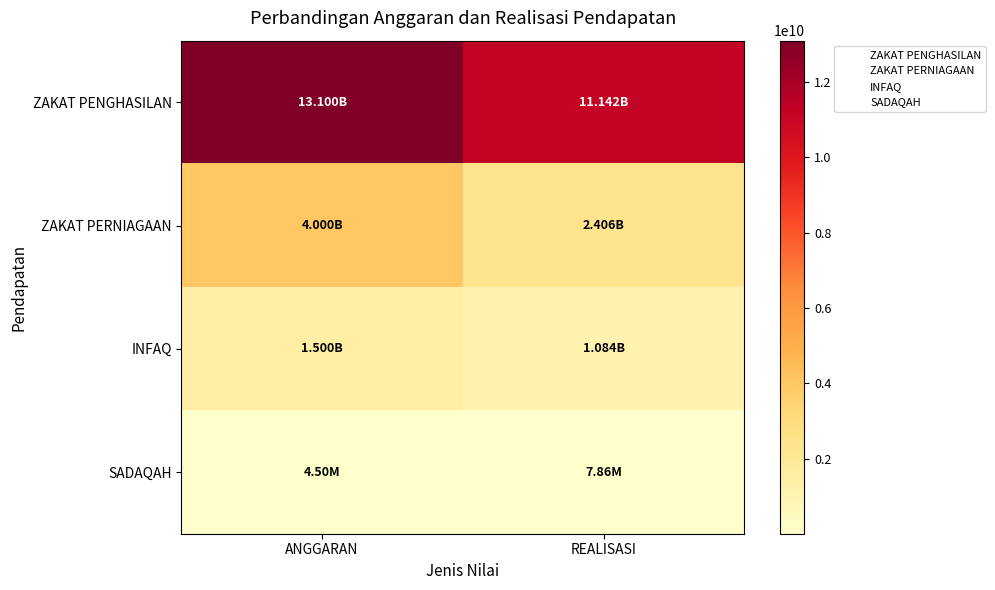

What is the difference between the highest and lowest values at REALISASI?

11134195032